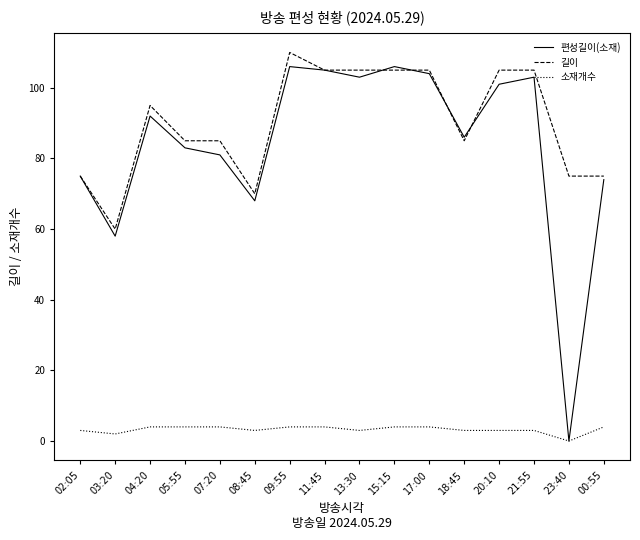

True or false: 소재개수 and 길이 cross at least once.

False